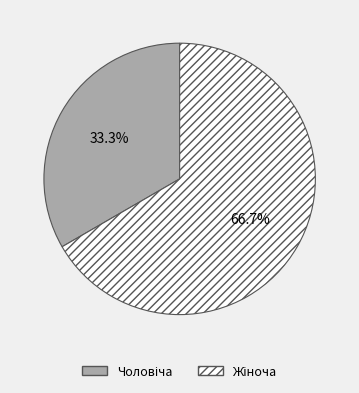

Is there any slice that represents more than half of the pie?

Yes